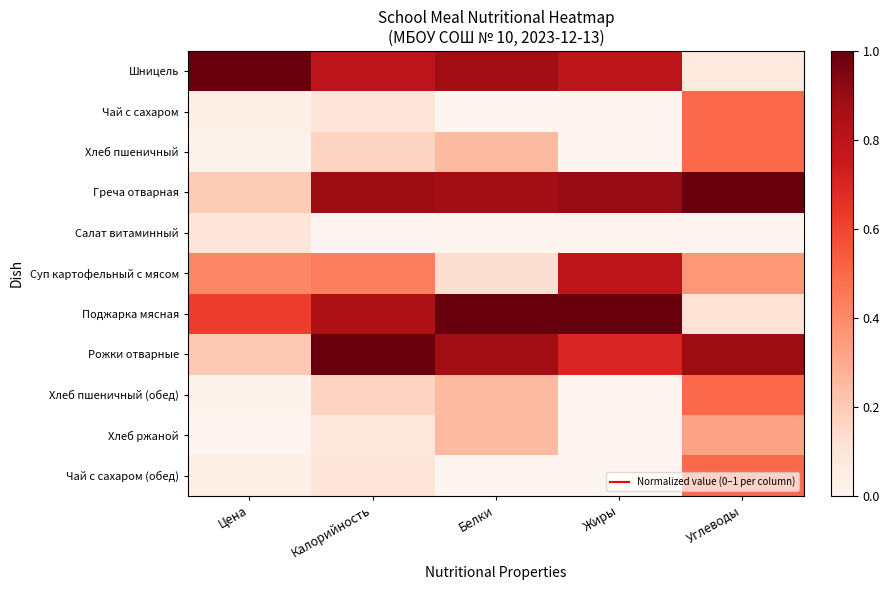

At which category is the sum across all series the highest?

Углеводы